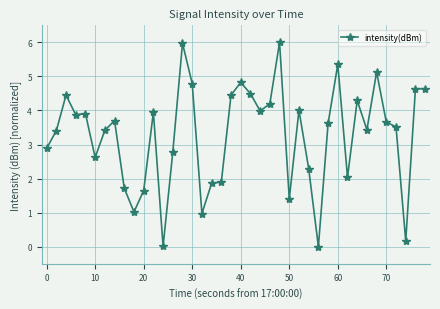

What is the value of the 17th point from the left?

1.0